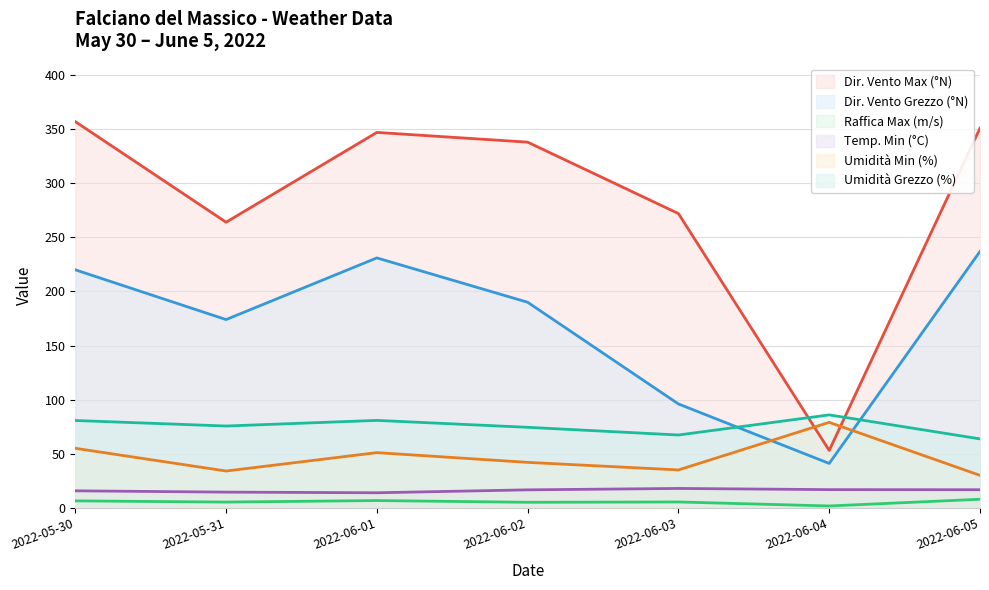

List the labels in order of Umidità Grezzo (%) value, smallest first.

2022-06-05, 2022-06-03, 2022-06-02, 2022-05-31, 2022-05-30, 2022-06-01, 2022-06-04